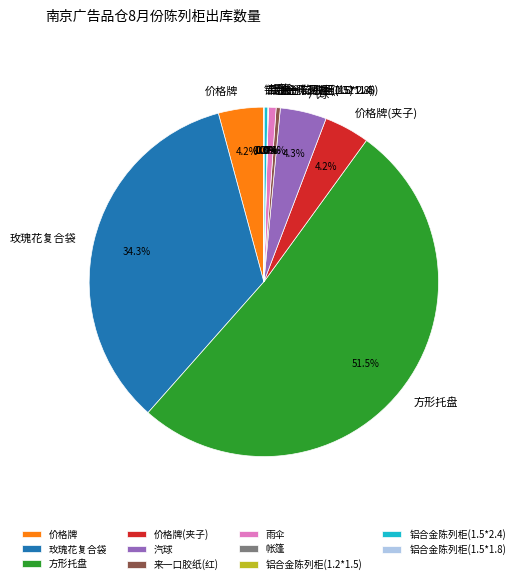

To the nearest percent, what is the average slice percentage?

9%